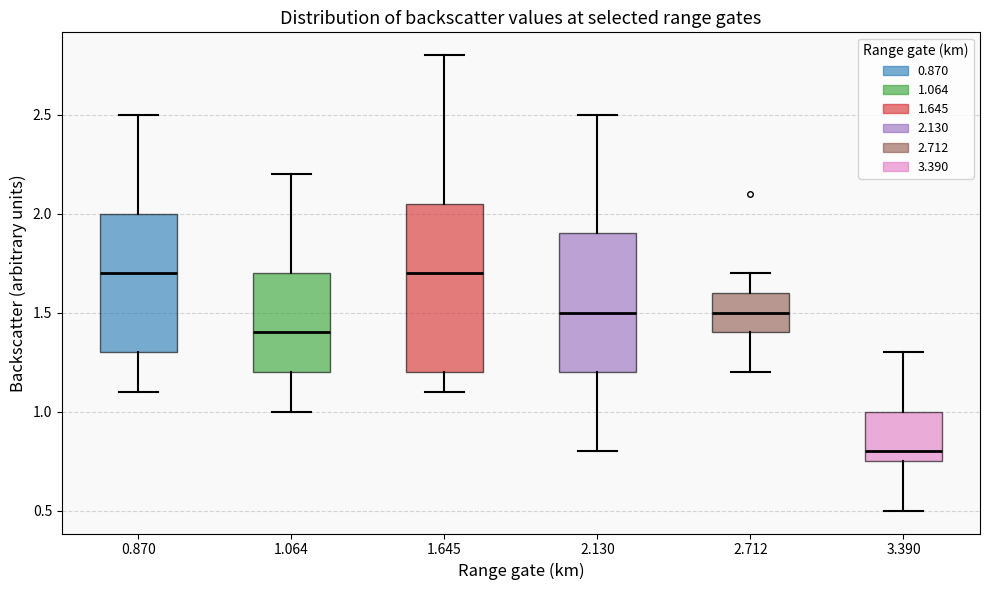

Comparing the boxes themselves (not the whiskers), which one is the tallest?

1.645